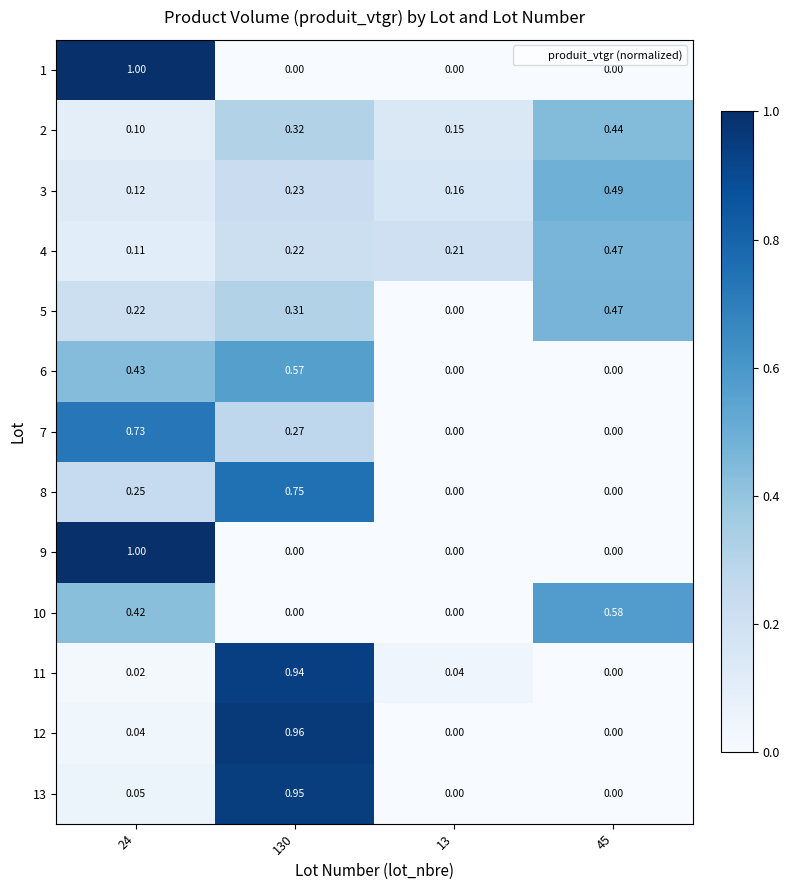

How many values in the 12 series exceed 0?

2